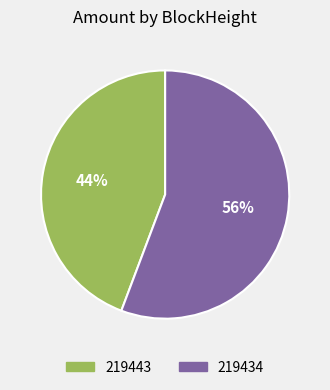

How many segments does this pie chart have?

2